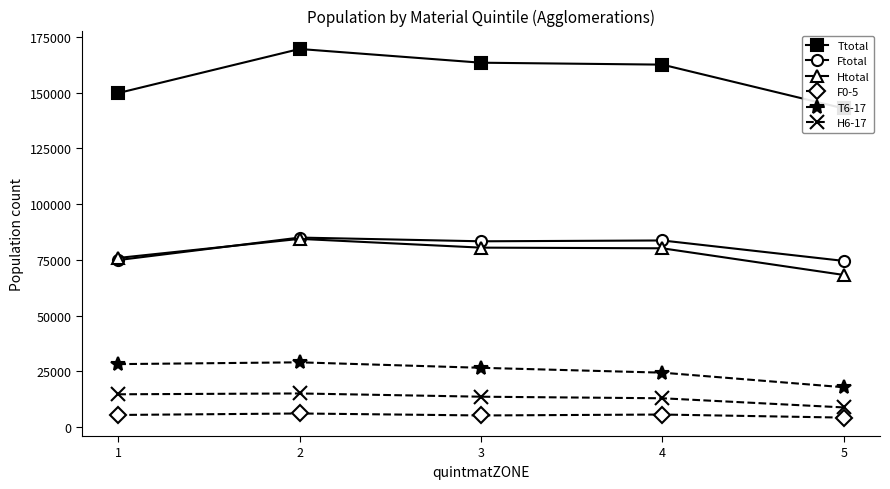

True or false: Htotal has more than 2 points higher than both neighbors.

False